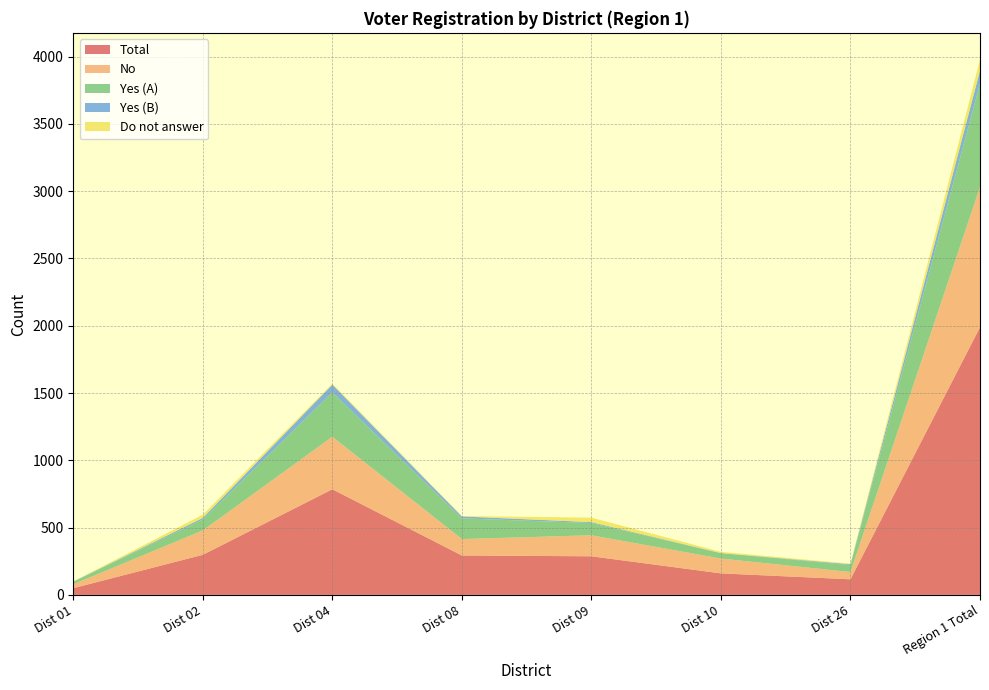

Reading left to right, extract all data points from this chart.

Total: Dist 01=50	Dist 02=298	Dist 04=785	Dist 08=293	Dist 09=287	Dist 10=160	Dist 26=116	Region 1 Total=1989
No: Dist 01=29	Dist 02=181	Dist 04=390	Dist 08=122	Dist 09=156	Dist 10=110	Dist 26=54	Region 1 Total=1042
Yes (A): Dist 01=19	Dist 02=81	Dist 04=331	Dist 08=154	Dist 09=91	Dist 10=40	Dist 26=52	Region 1 Total=768
Yes (B): Dist 01=1	Dist 02=12	Dist 04=57	Dist 08=14	Dist 09=7	Dist 10=1	Dist 26=6	Region 1 Total=98
Do not answer: Dist 01=1	Dist 02=24	Dist 04=7	Dist 08=3	Dist 09=33	Dist 10=9	Dist 26=4	Region 1 Total=81